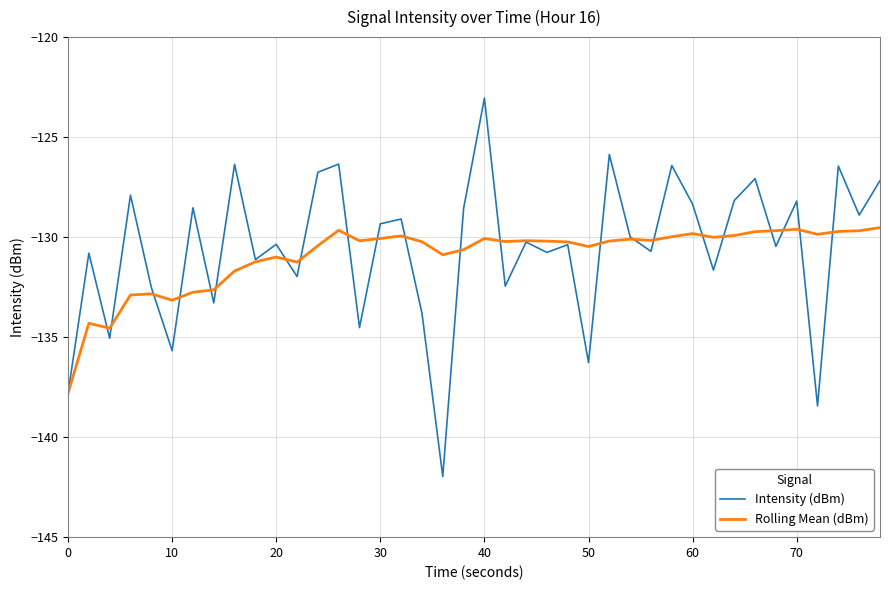

How many lines are shown in the chart?

2